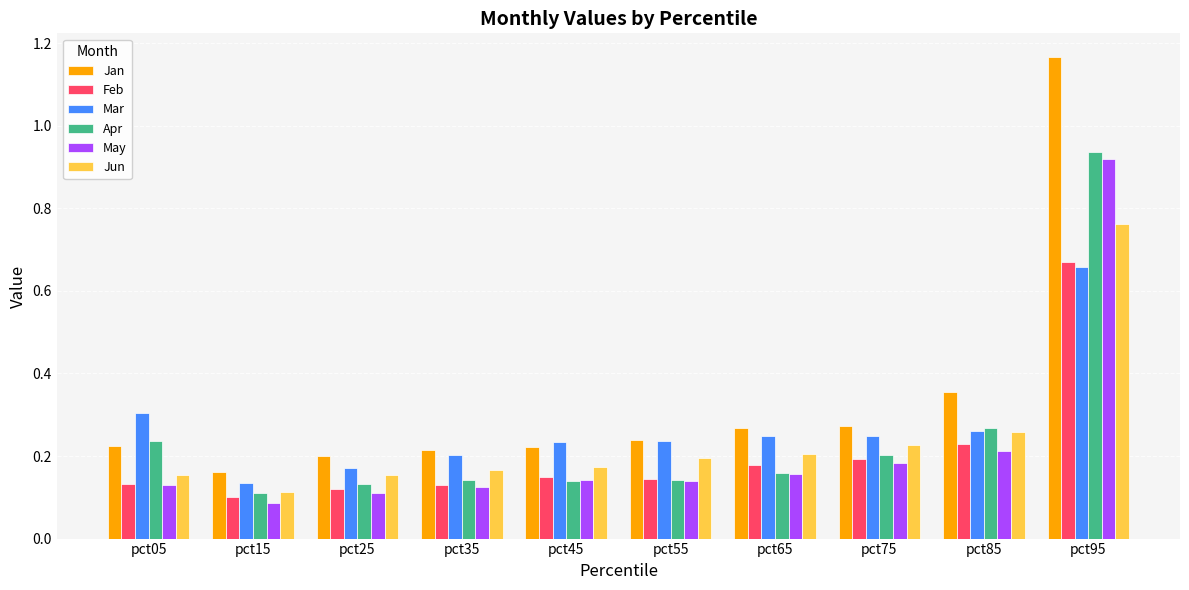

Count the Jan values in the range 0 to 1.

9